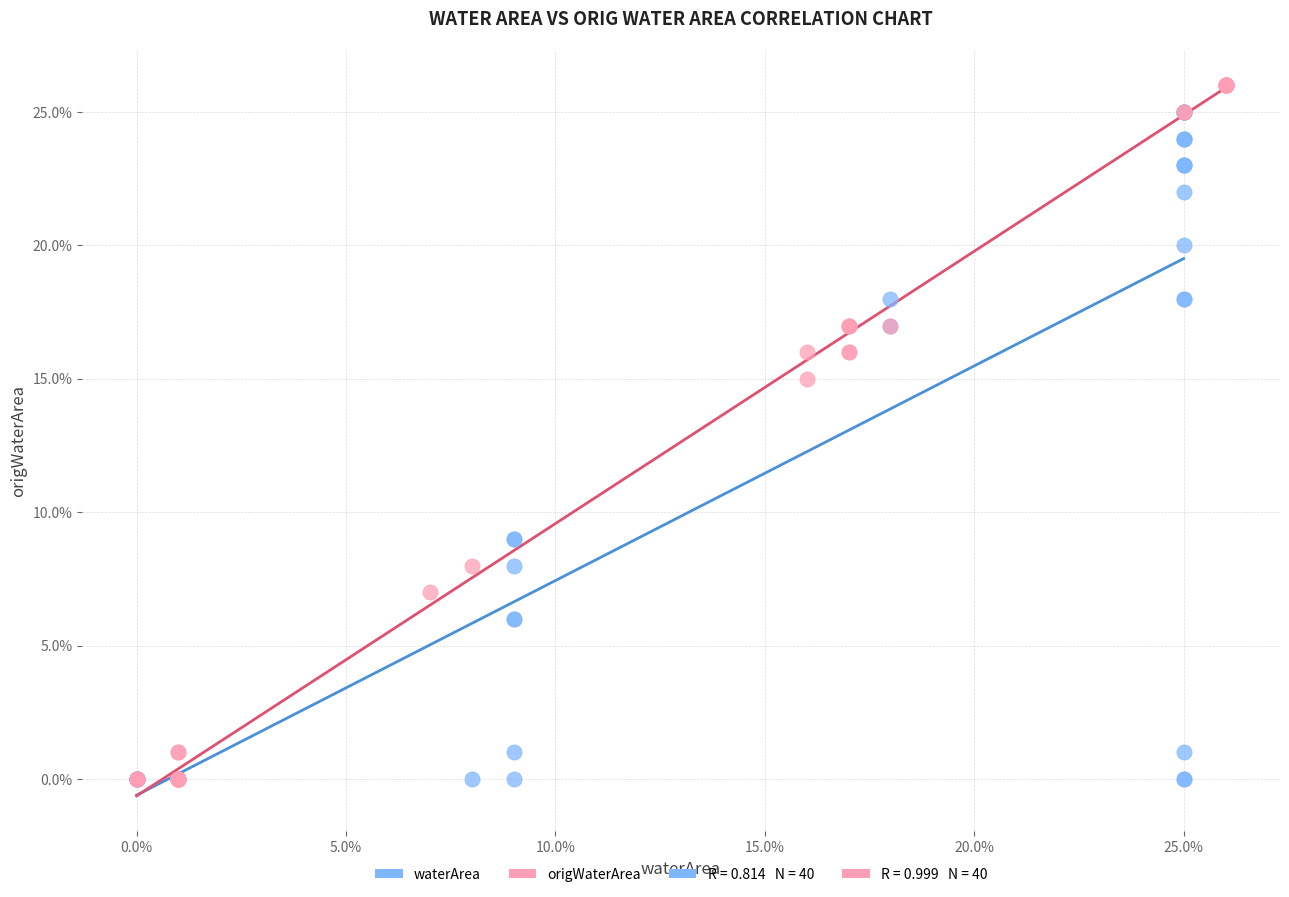

Which series contains the highest Y value?

origWaterArea